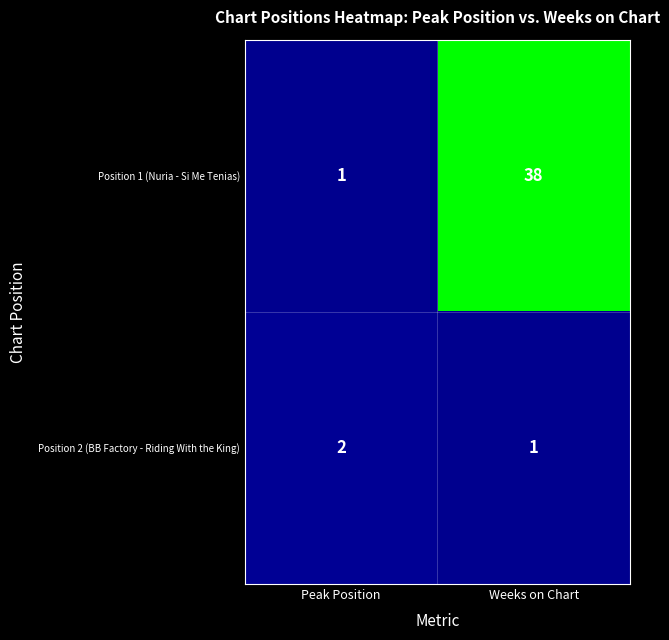

Is it true that Position 2 (BB Factory - Riding With the King) equals 2 at Peak Position?

True